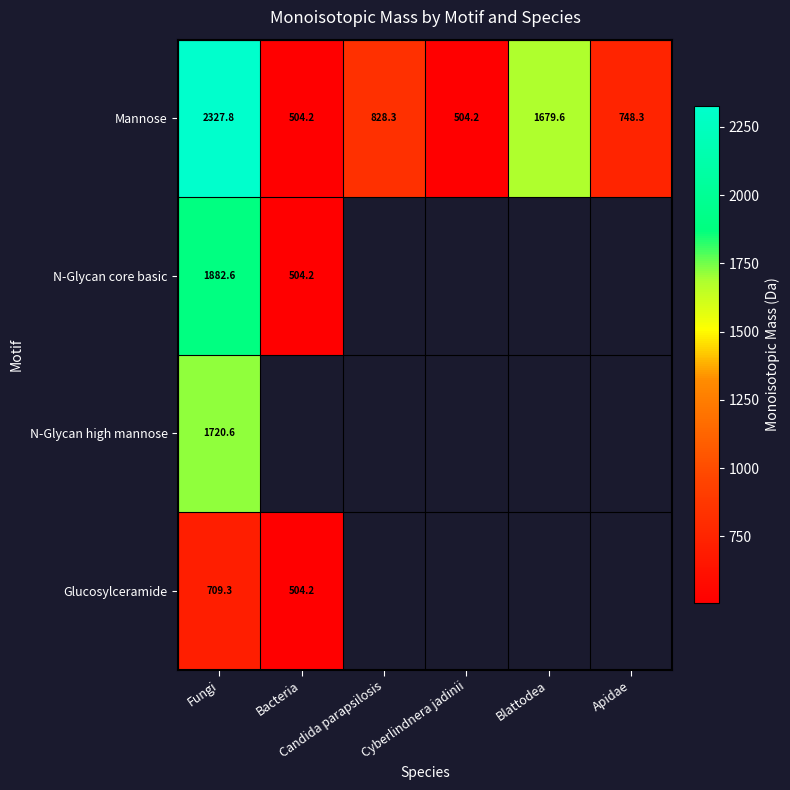

At which category is the sum across all series the highest?

Fungi